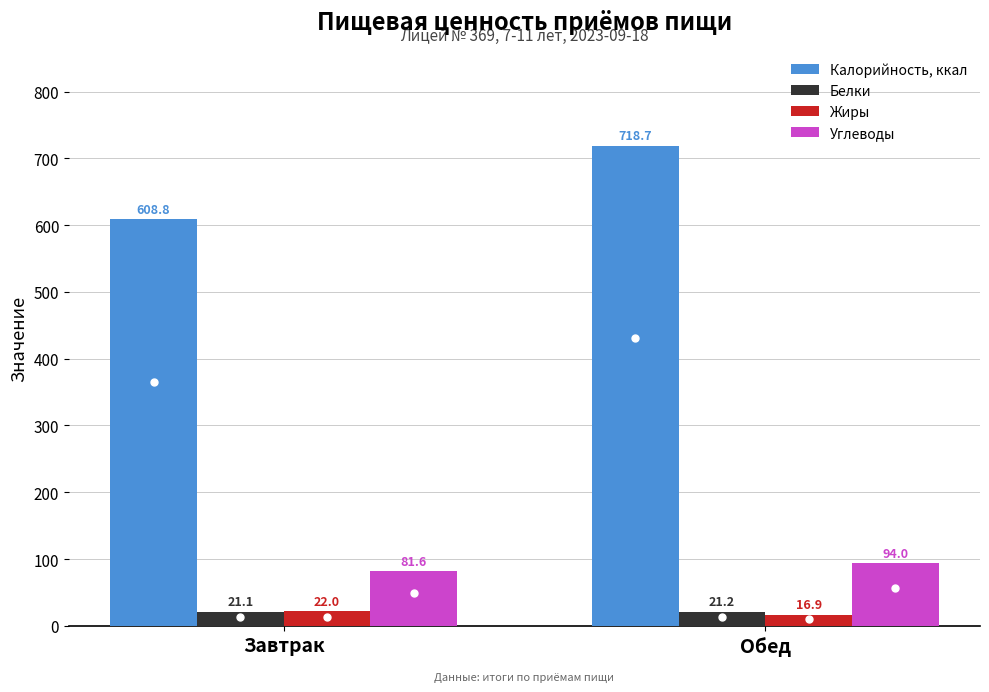

Between Завтрак and Обед, which series saw the biggest shift?

Калорийность, ккал